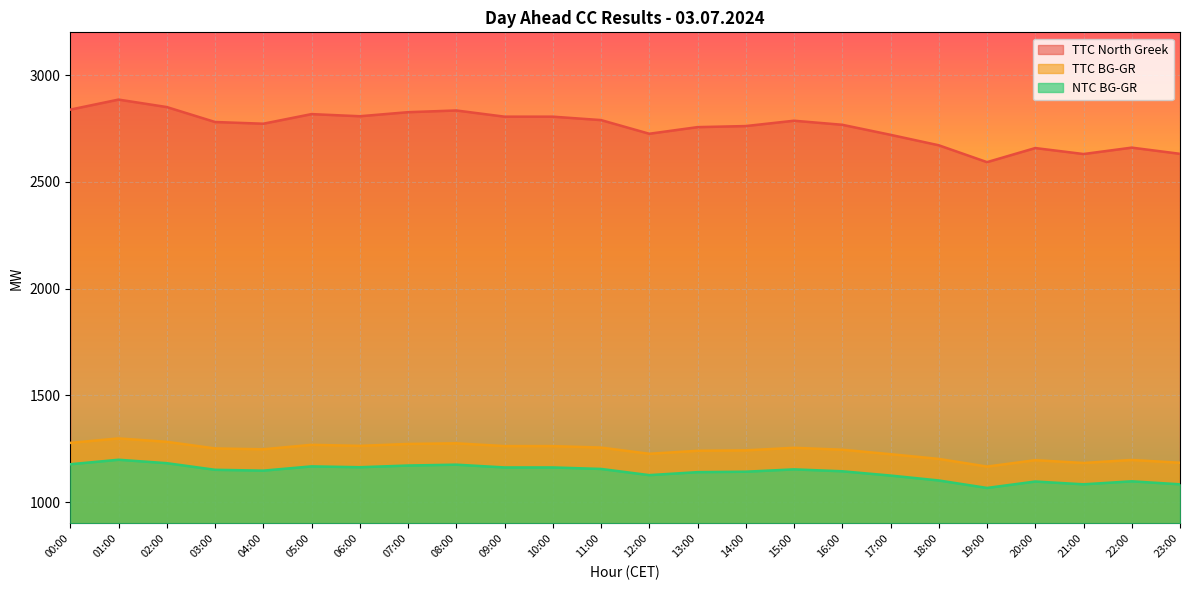

How many categories are shown in the chart?

24